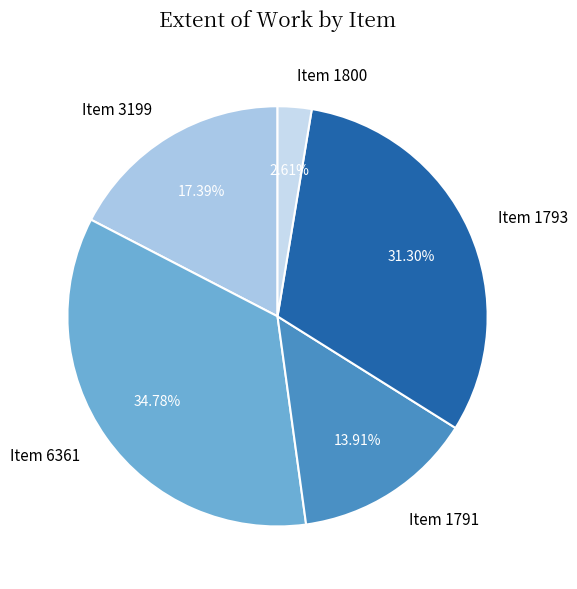

Rank the categories by value from highest to lowest.

Item 6361, Item 1793, Item 3199, Item 1791, Item 1800